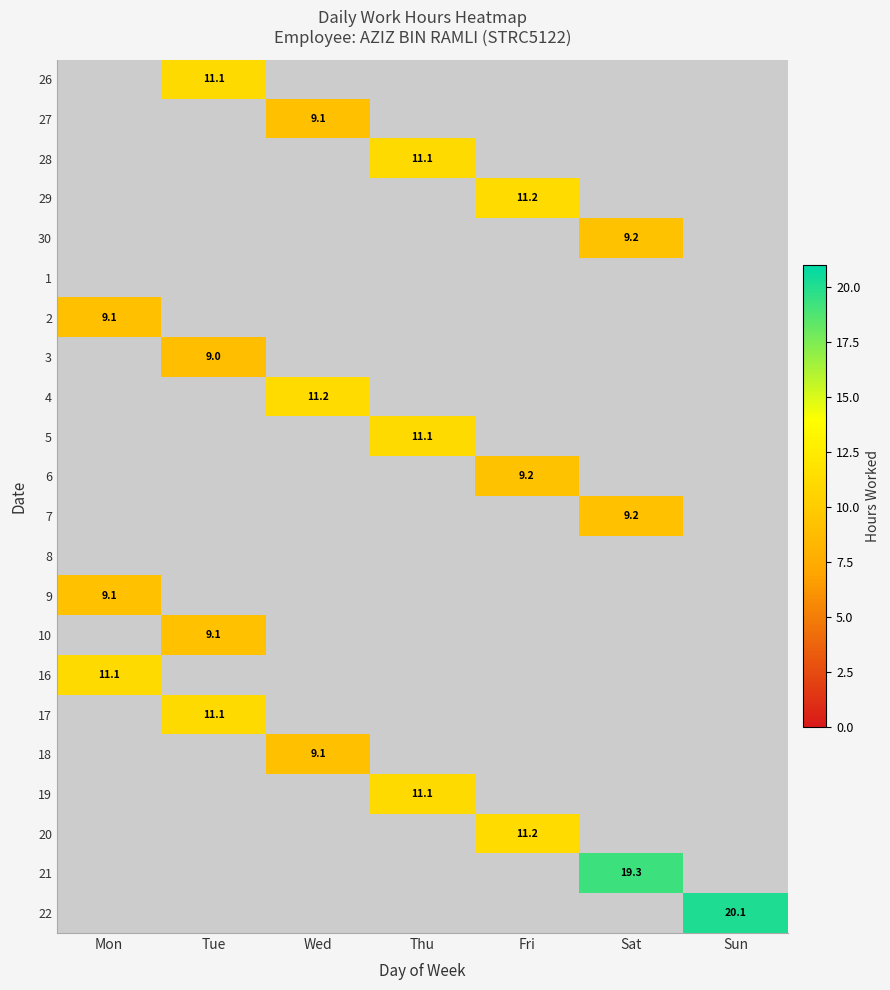

Count the number of categories in the chart.

7